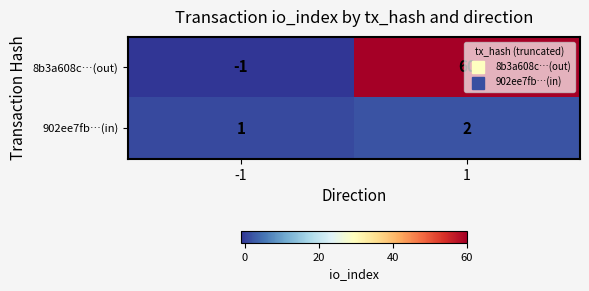

Rank the series by their maximum value, from highest to lowest.

8b3a608c…(out), 902ee7fb…(in)